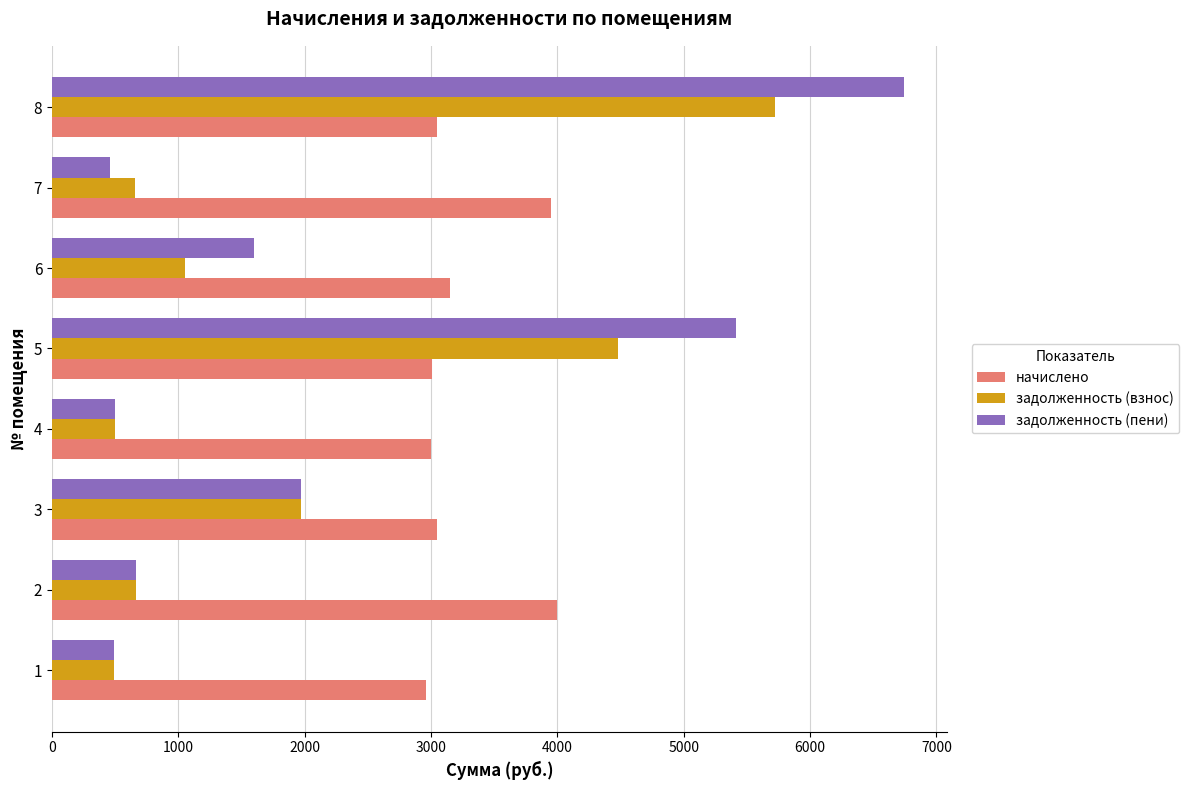

Which series has the largest total across all categories?

начислено